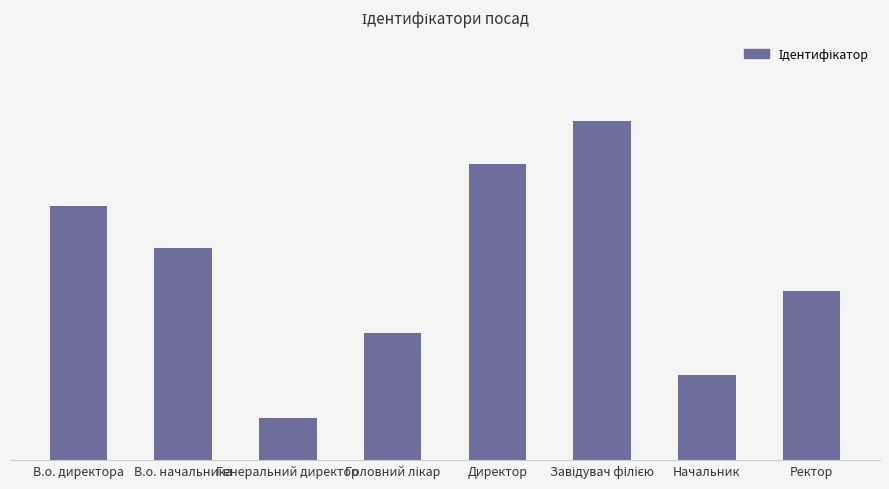

Are the bars horizontal?

No